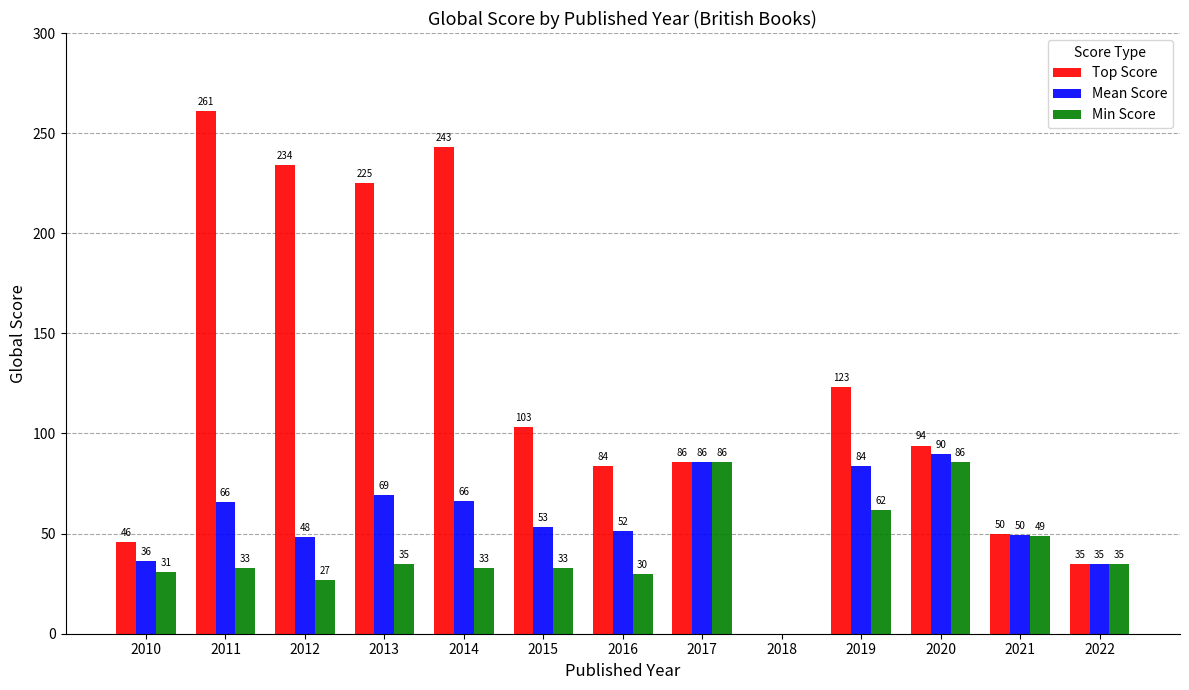

Which series changed the most between 2010 and 2011?

Top Score